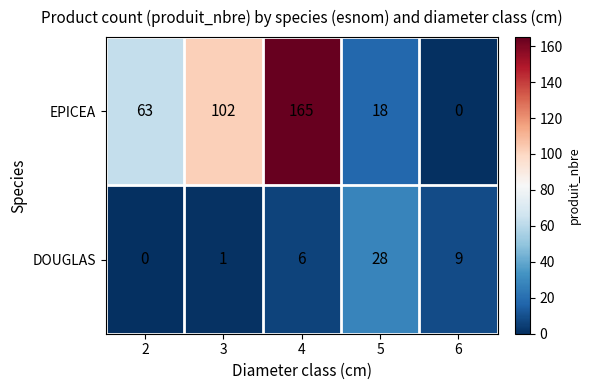

How many categories are shown in the chart?

5